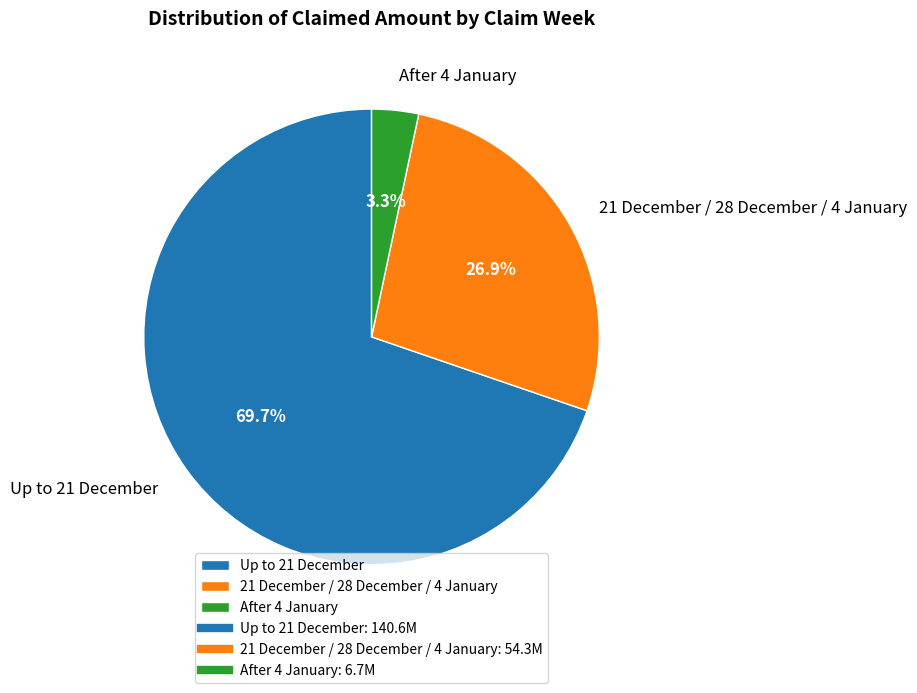

Combined, what portion of the pie is 21 December / 28 December / 4 January and Up to 21 December?

96.7%